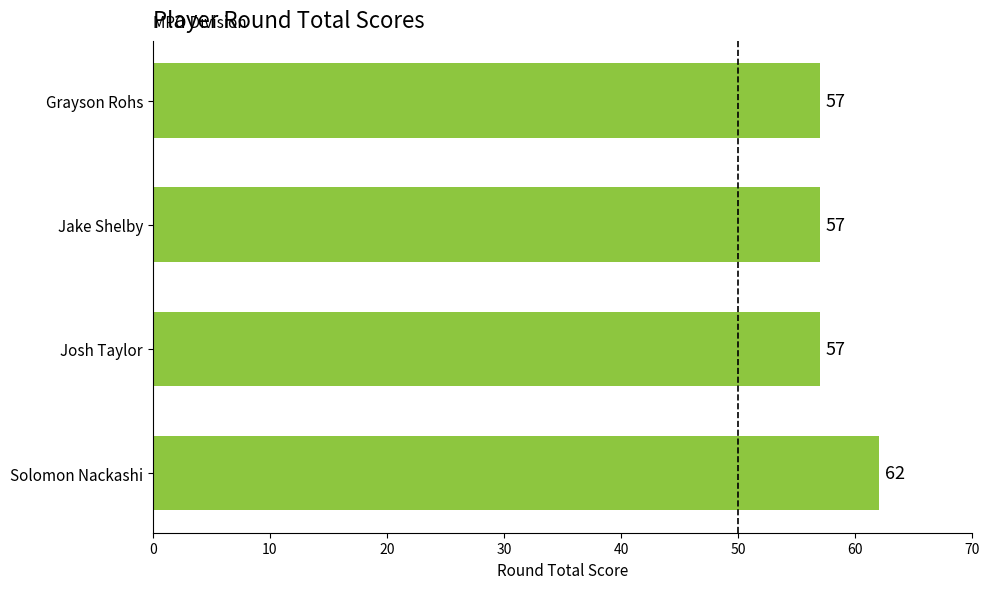

What is the minimum value shown in the chart?

57